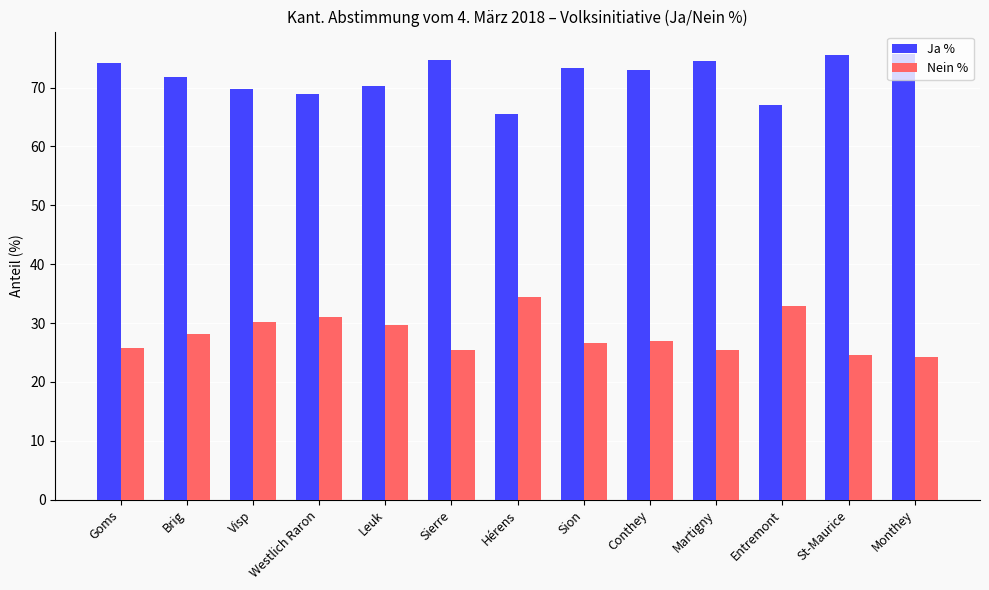

What is the spread (max minus min) of values at Conthey?

46.0